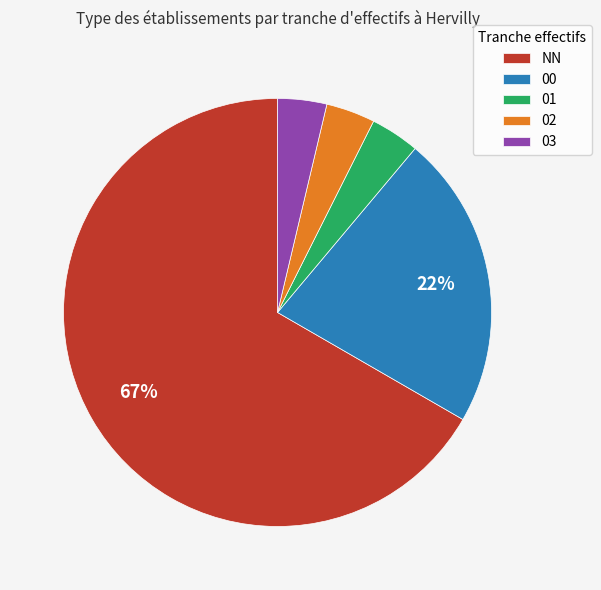

Which slice is the largest?

NN